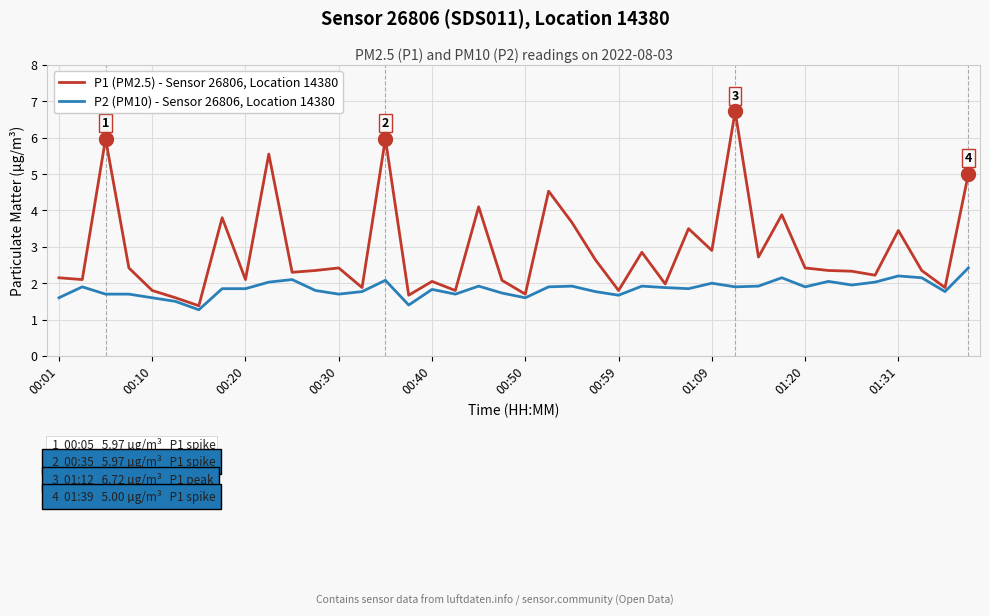

What is the difference between the maximum and minimum values in the P1 (PM2.5) - Sensor 26806, Location 14380 series?

5.3